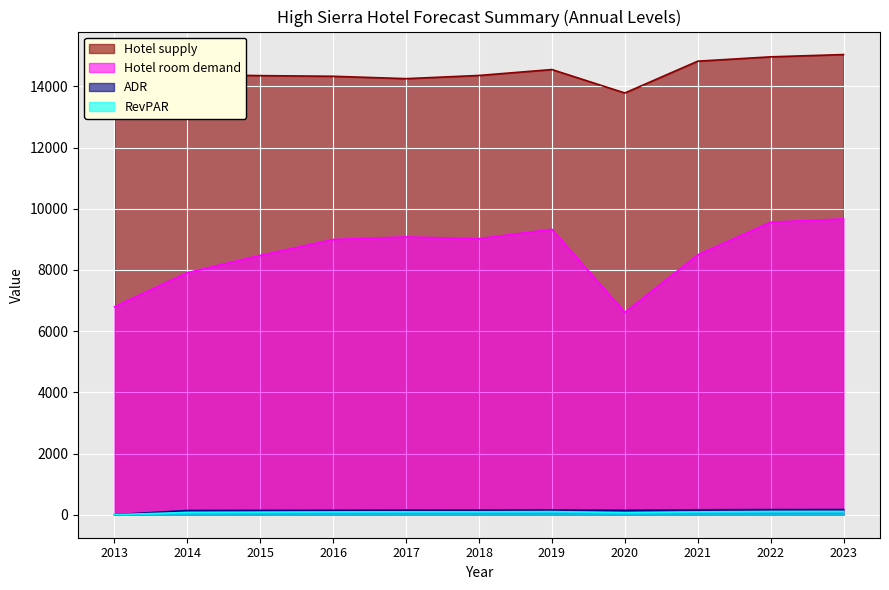

True or false: Hotel room demand and RevPAR intersect in this chart.

False